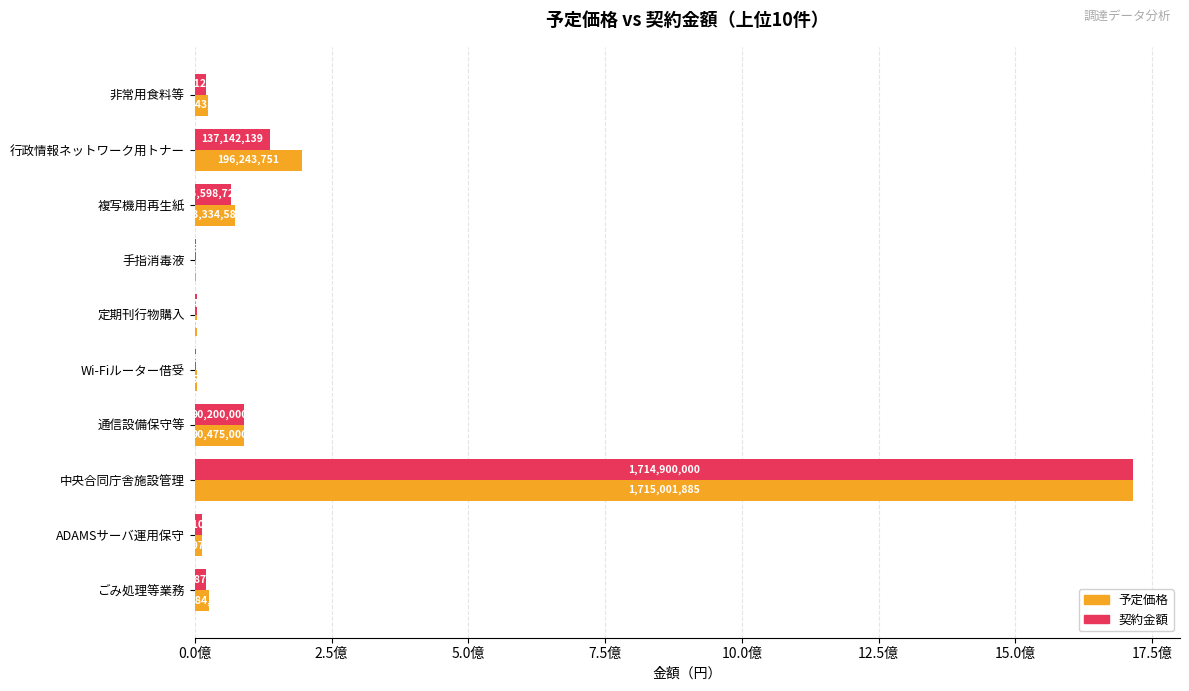

What is the average value of the 予定価格 series?

214592988